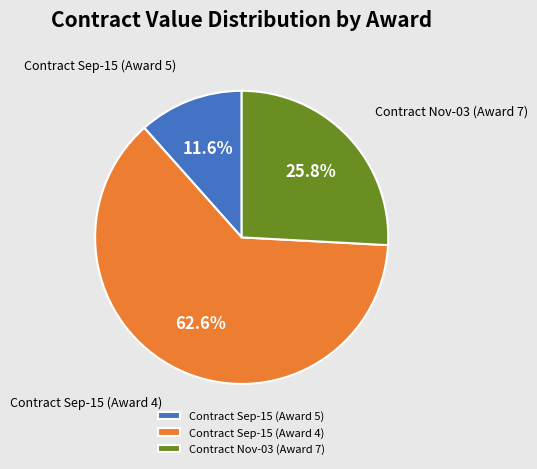

Combined, do Contract Sep-15 (Award 4) and Contract Nov-03 (Award 7) account for over 50%?

Yes